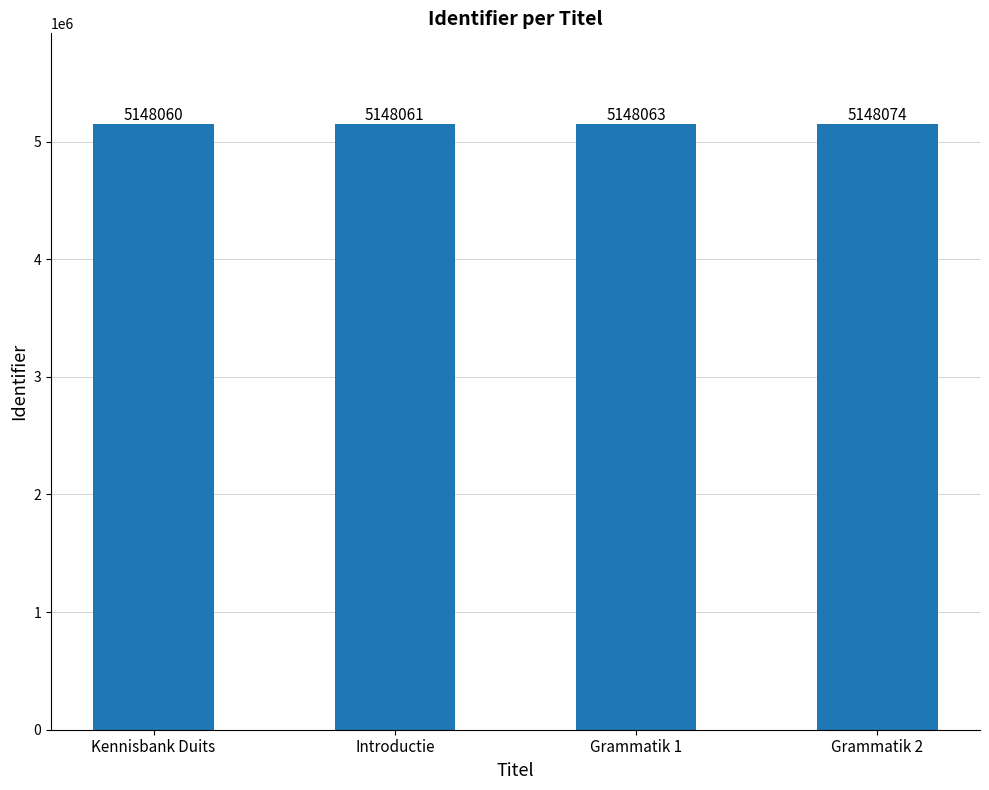

What is the value of the 4th bar from the left?

5148074